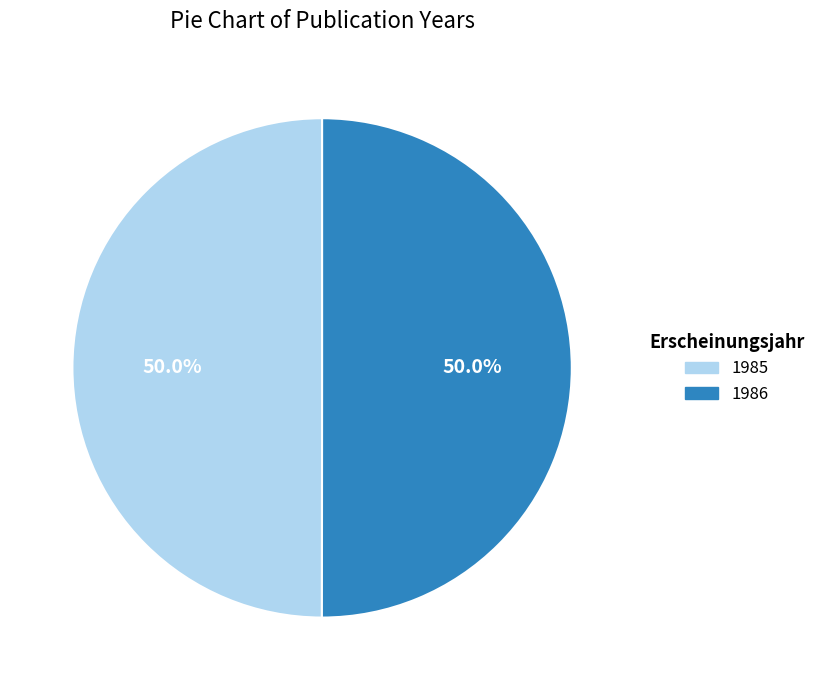

Approximately how many times larger is the value at 1986 compared to 1985?

1.0